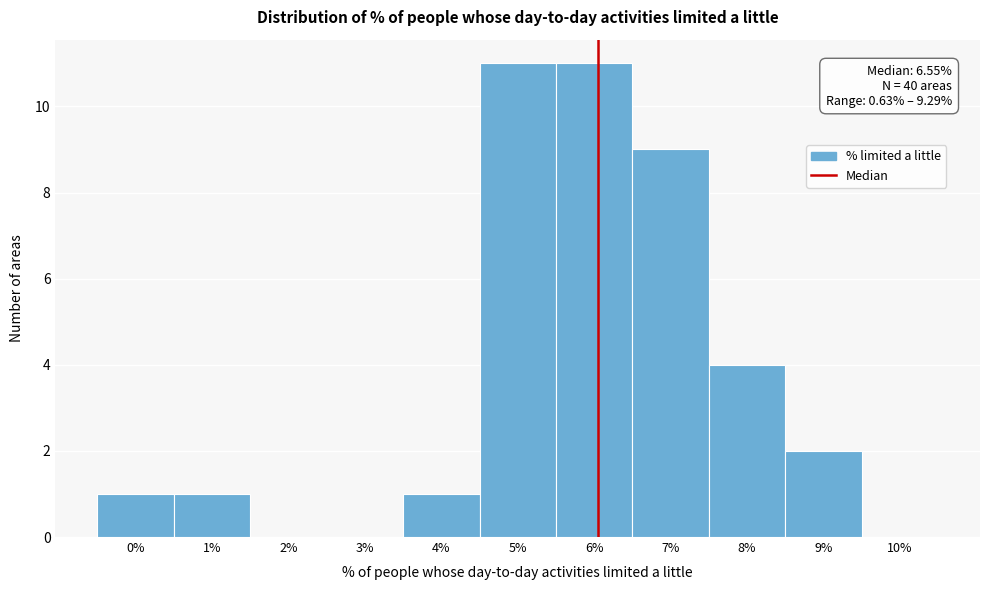

Reading right to left, what are all the values shown in this chart?

10%=0	9%=2	8%=4	7%=9	6%=11	5%=11	4%=1	3%=0	2%=0	1%=1	0%=1